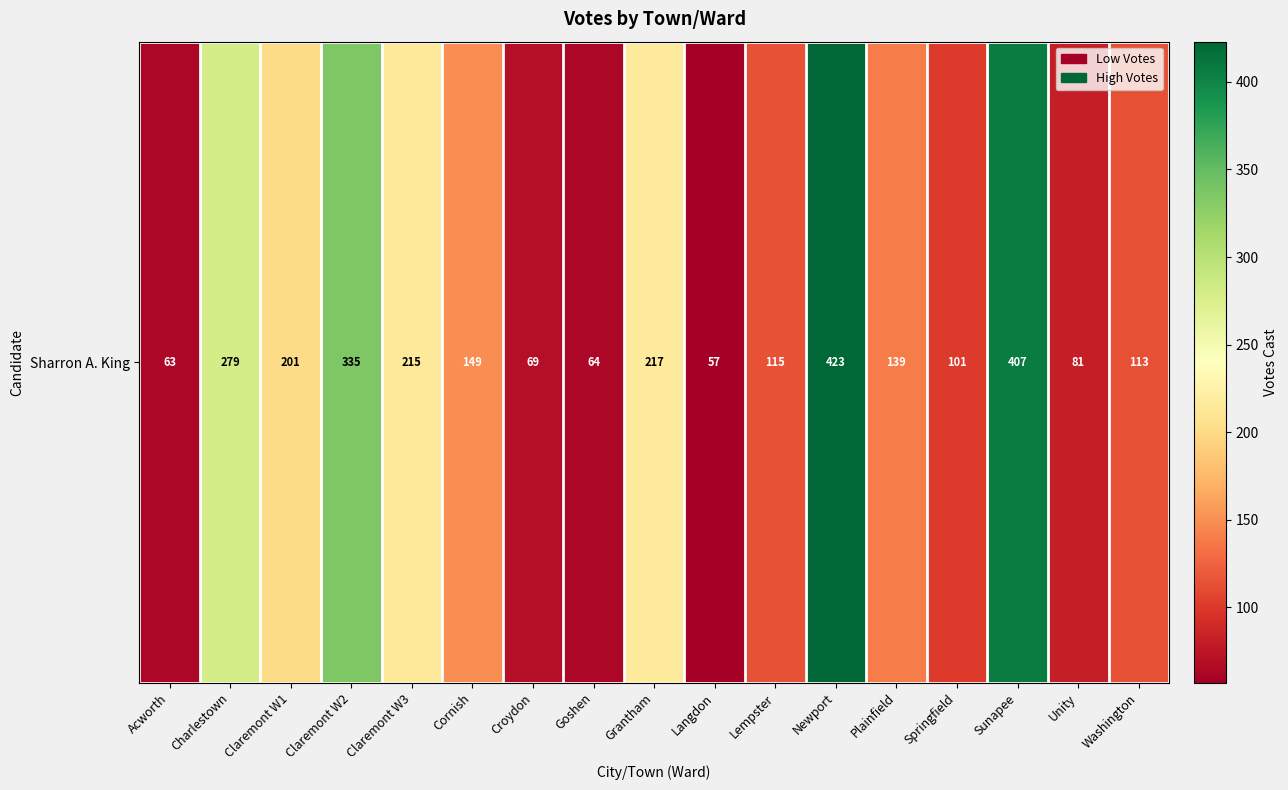

Which category has the lowest value across all series?

Langdon